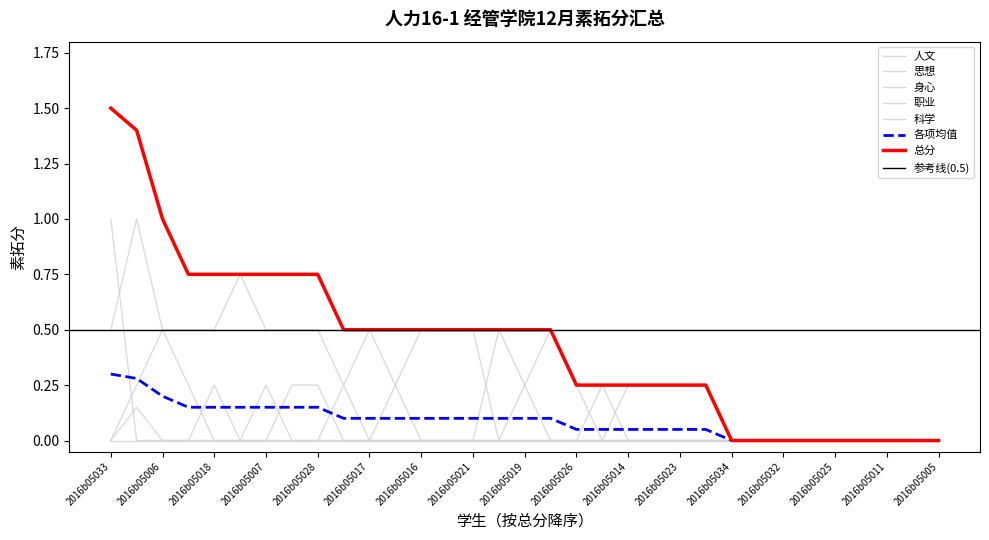

At which category is the sum across all series the highest?

2016b05033